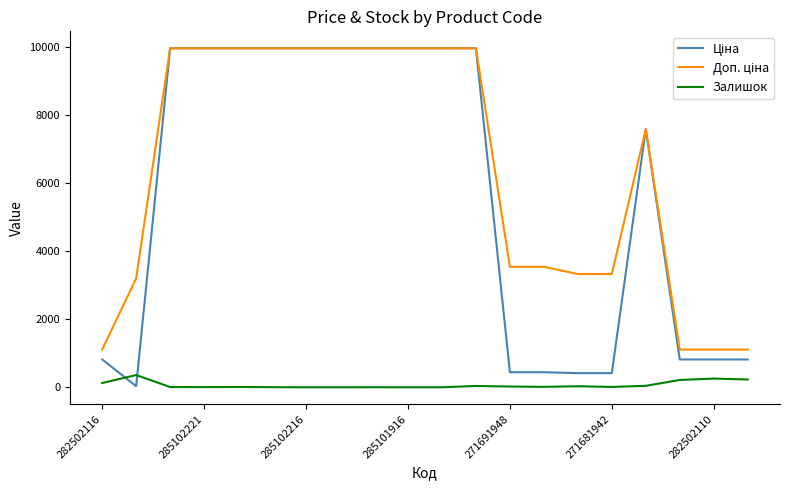

What is the highest value of the Залишок series?

360.0